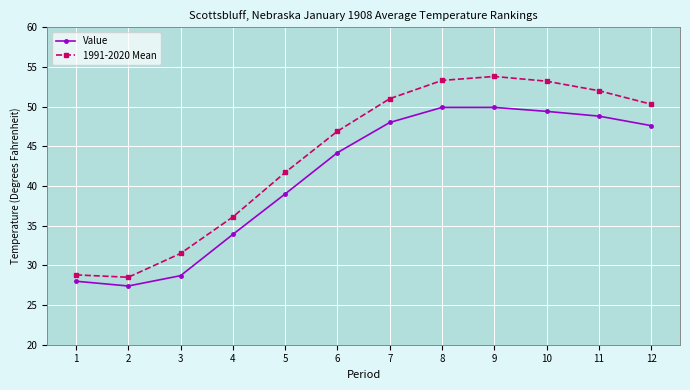

True or false: Value has a value of 14.6 at 12.

False